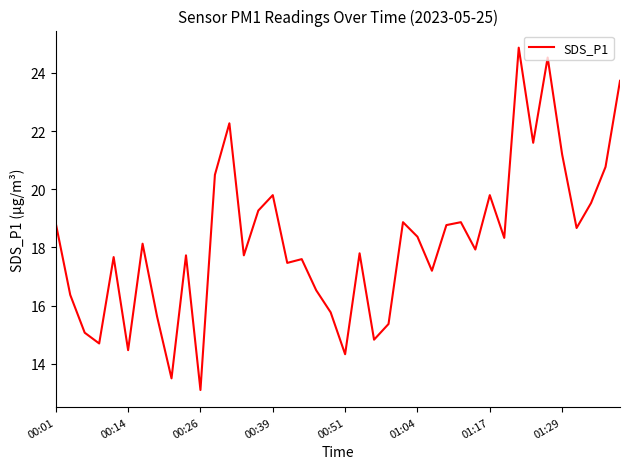

How many interior local valleys (lower than both neighbors) does the data have?

13